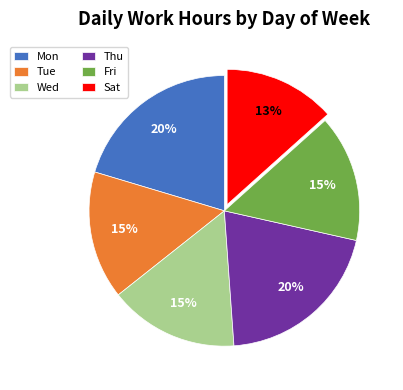

What is the ratio of the value at Tue to the value at Wed?

1.0